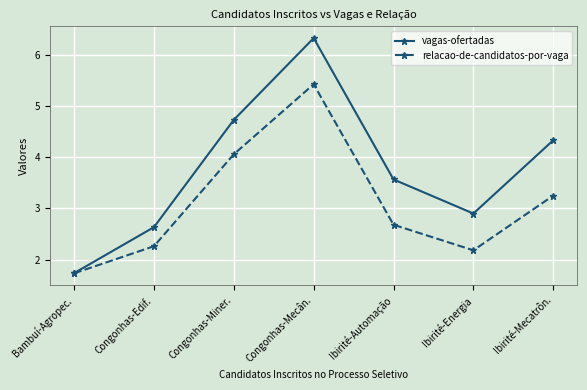

The relacao-de-candidatos-por-vaga series shows 5.4 at Congonhas-Mecân.. True or false?

True